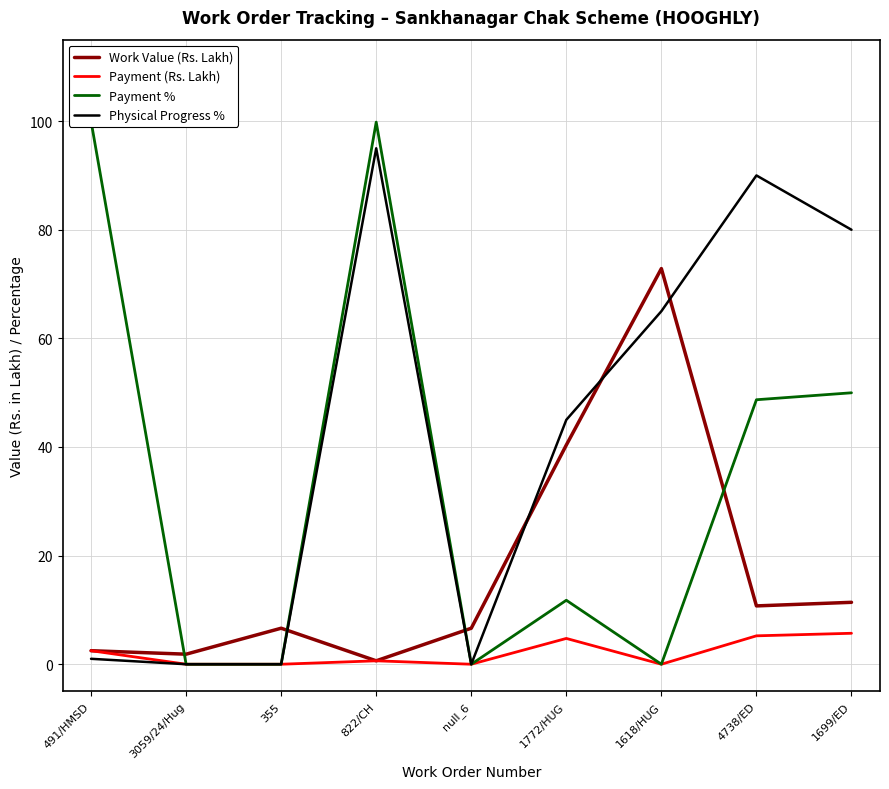

Which has a higher value, 491/HMSD or 1699/ED?

1699/ED